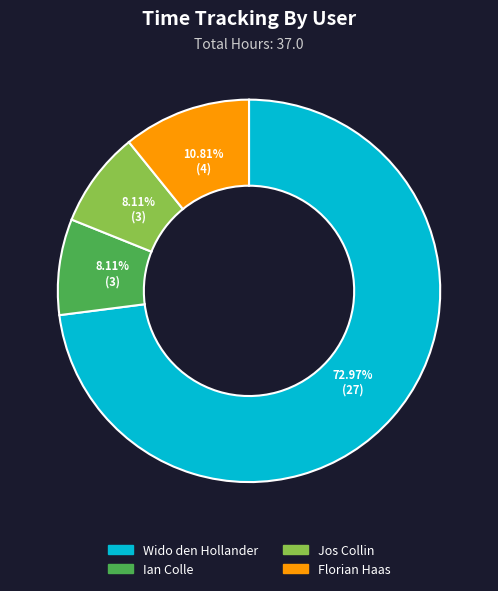

What percentage is NOT represented by Ian Colle?

91.9%